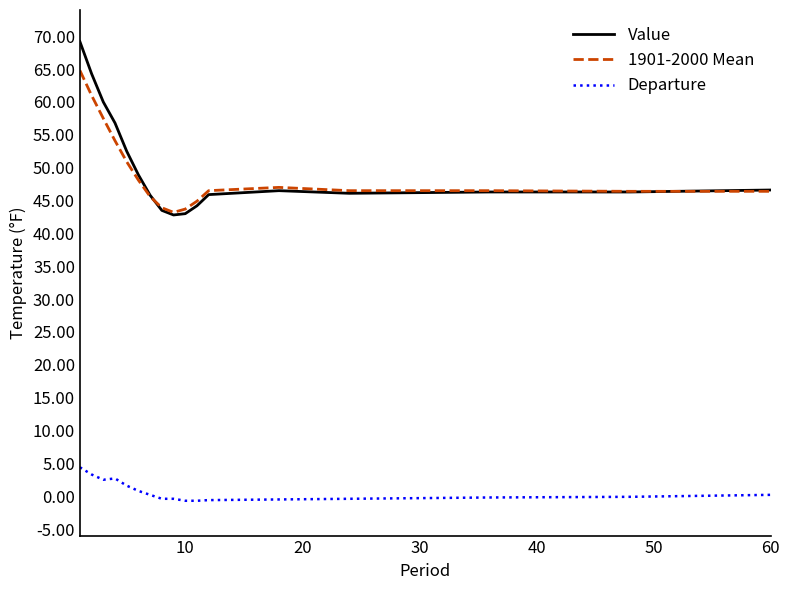

What is the maximum value shown in the chart?

69.2